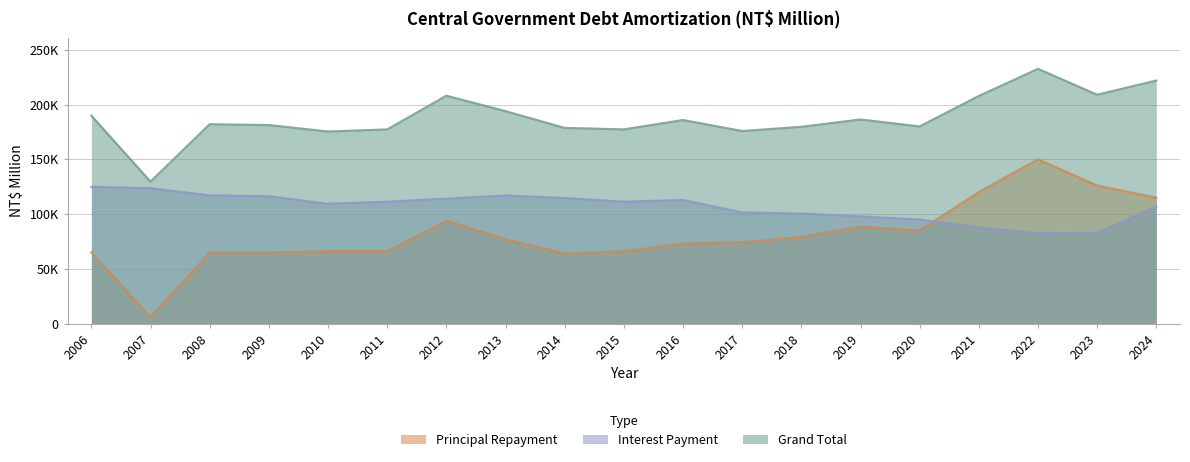

Reading right to left, what are all the values shown in this chart?

Principal Repayment: 115000	126000	150000	120000	85000	88500	79200	74300	73000	66000	64000	77000	94000	66000	66000	65000	65000	6000	65000
Interest Payment: 106887	82947	82559	87824	94991	97841	100440	101491	112826	111278	114628	116941	114032	111264	109354	116244	117022	123624	124835
Grand Total: 221887	208947	232559	207824	179991	186341	179640	175791	185826	177278	178628	193941	208032	177264	175354	181244	182022	129624	189835